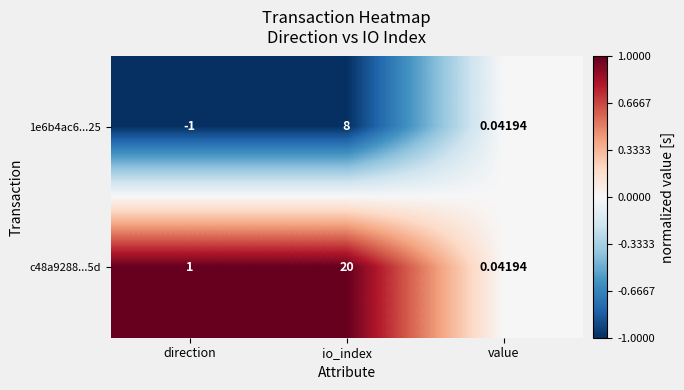

List the labels in order of c48a9288...5d value, smallest first.

value, direction, io_index